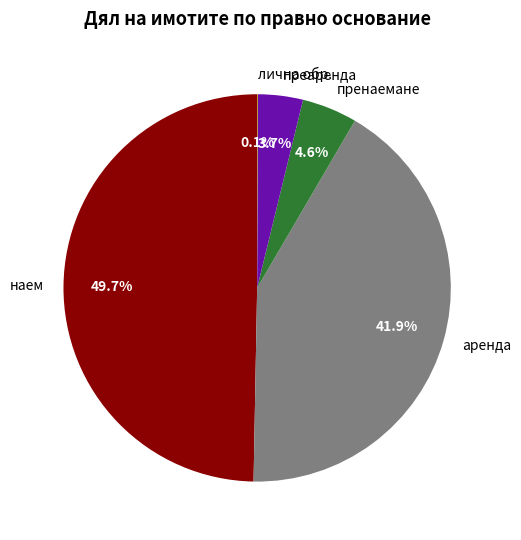

To the nearest percent, what portion does наем represent?

50%